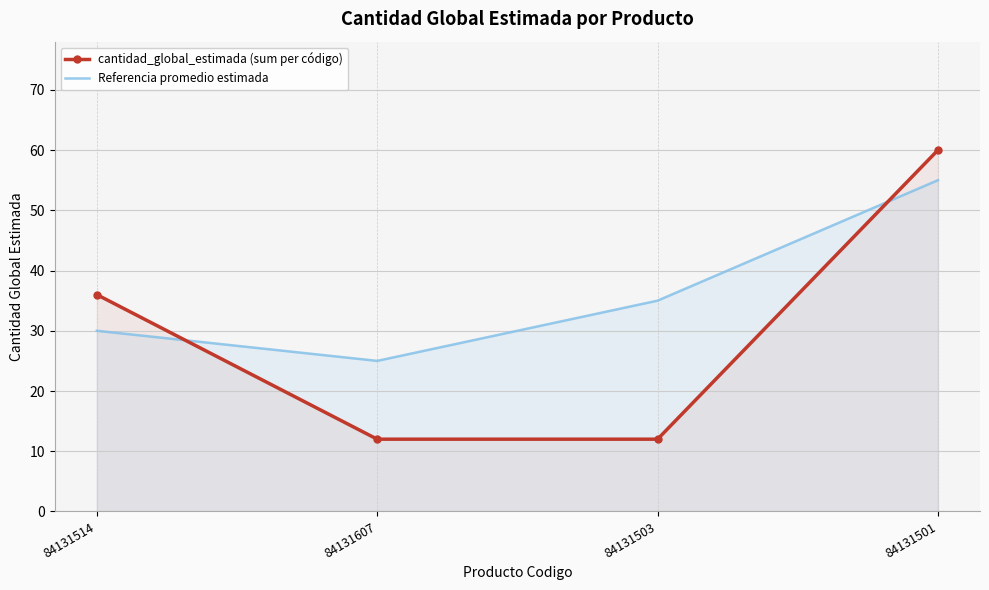

What is the minimum value for Referencia promedio estimada?

25